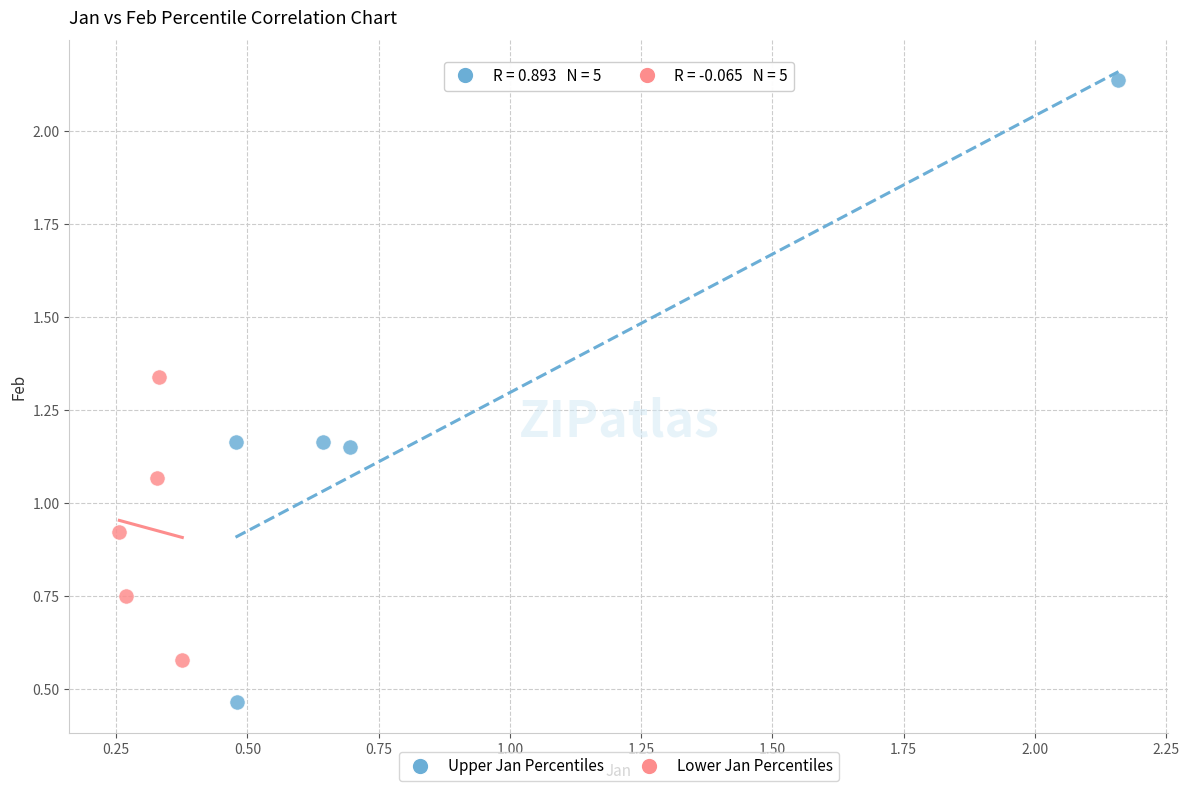

Which series has the largest Y range (max minus min)?

Upper Jan Percentiles